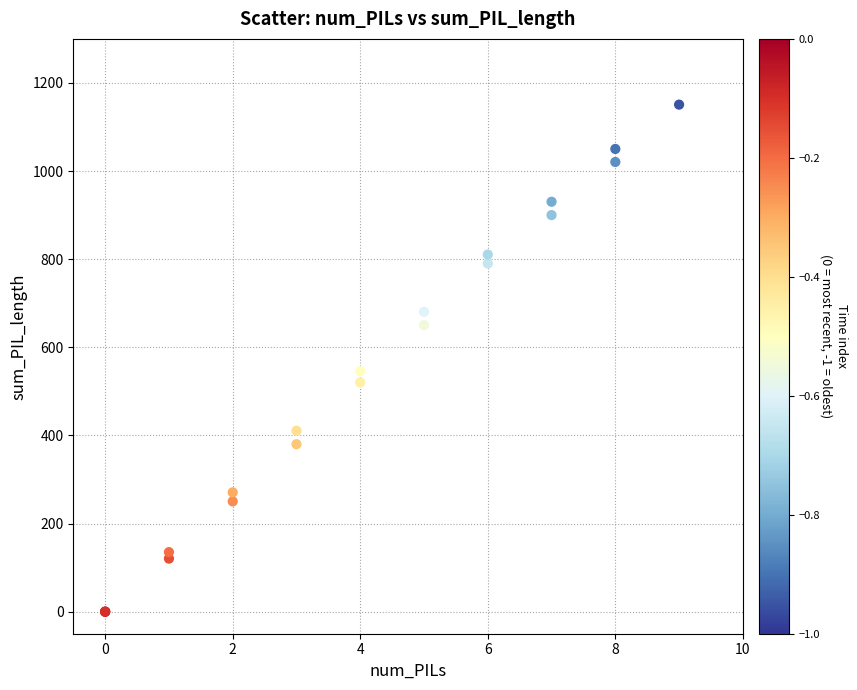

What Y value in the scatter plot is closest to 575?

545.9